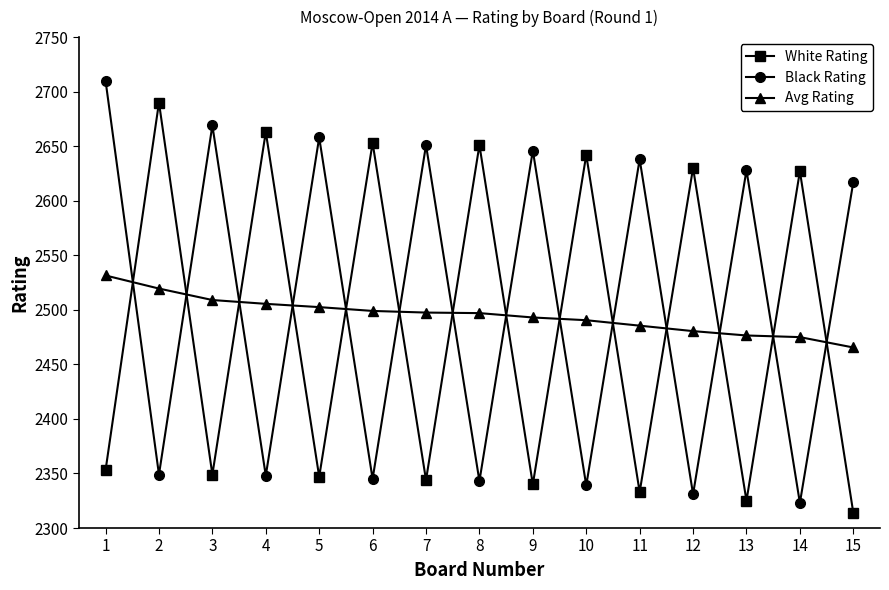

The value of Avg Rating at 9 is 2493.0. True or false?

True